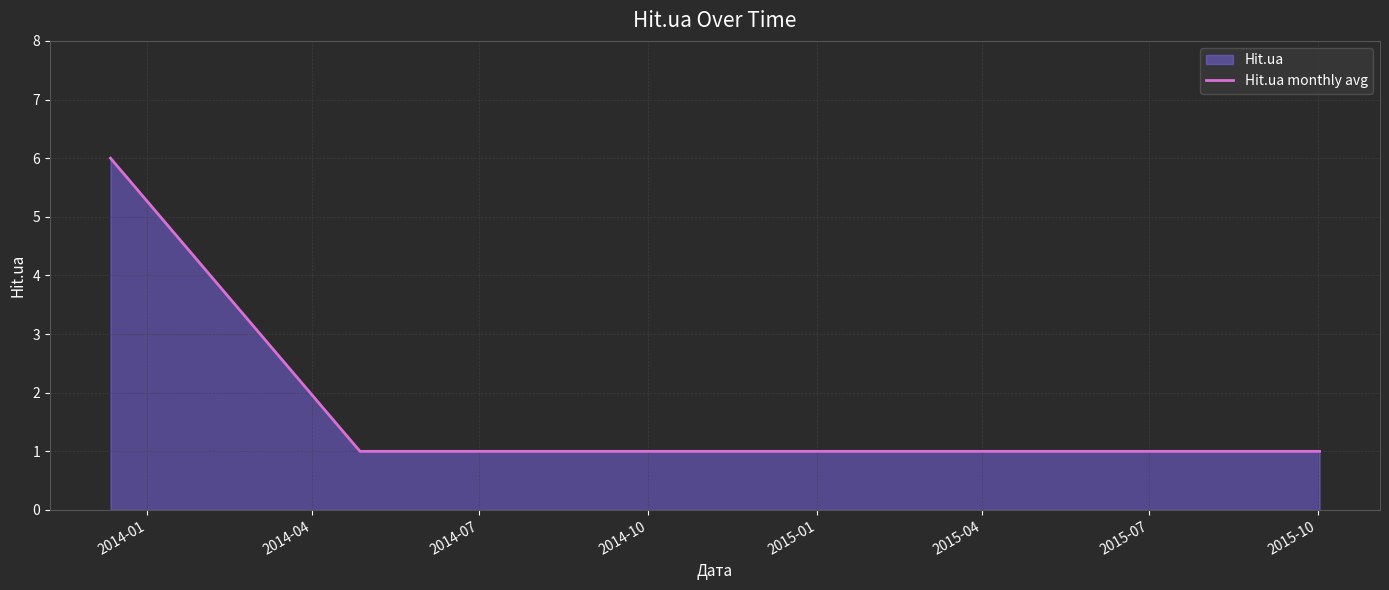

What is the sum of all values?

9